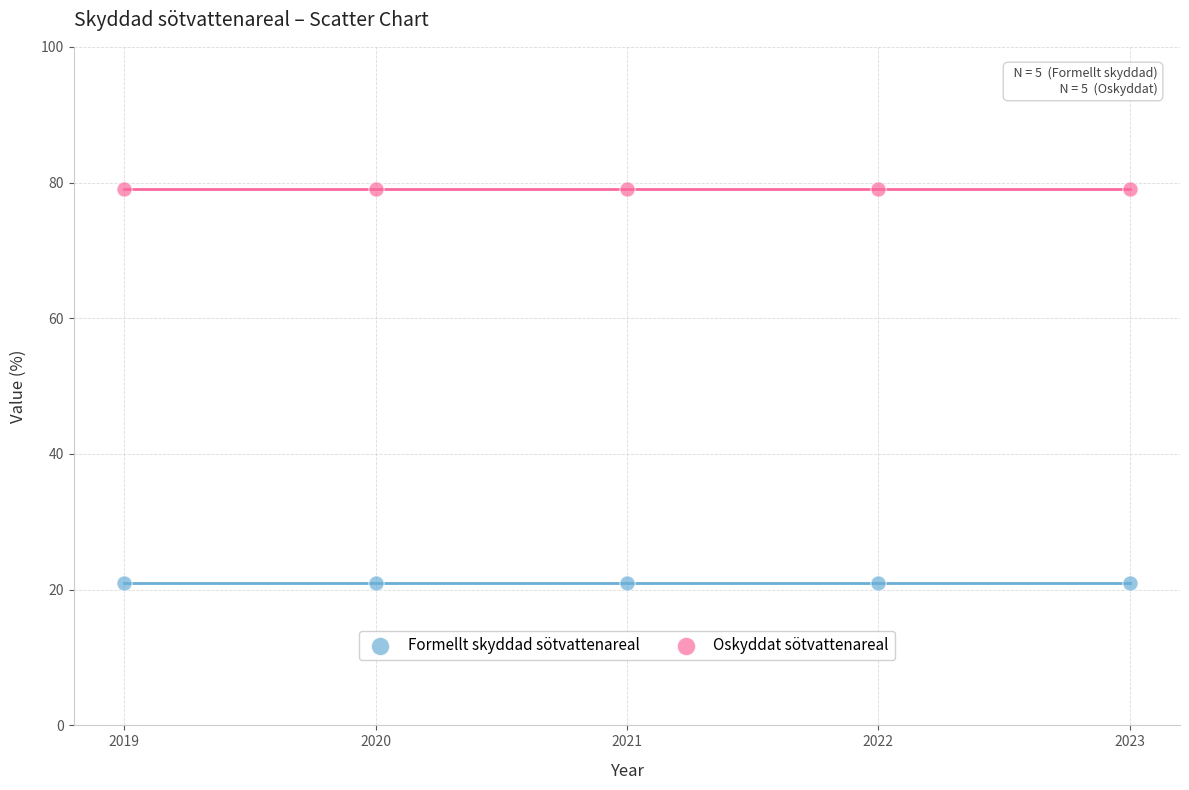

What are all the series names shown in the legend?

Formellt skyddad sötvattenareal, Oskyddat sötvattenareal